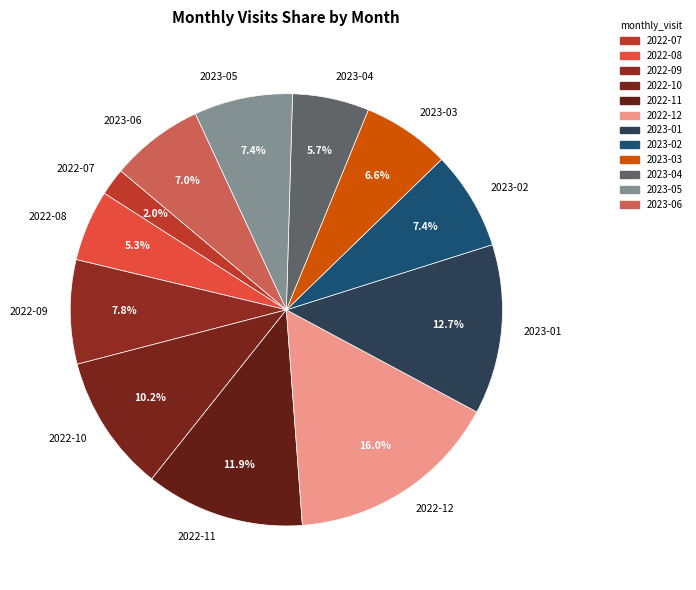

Does 2023-01 represent more than half of the total?

No